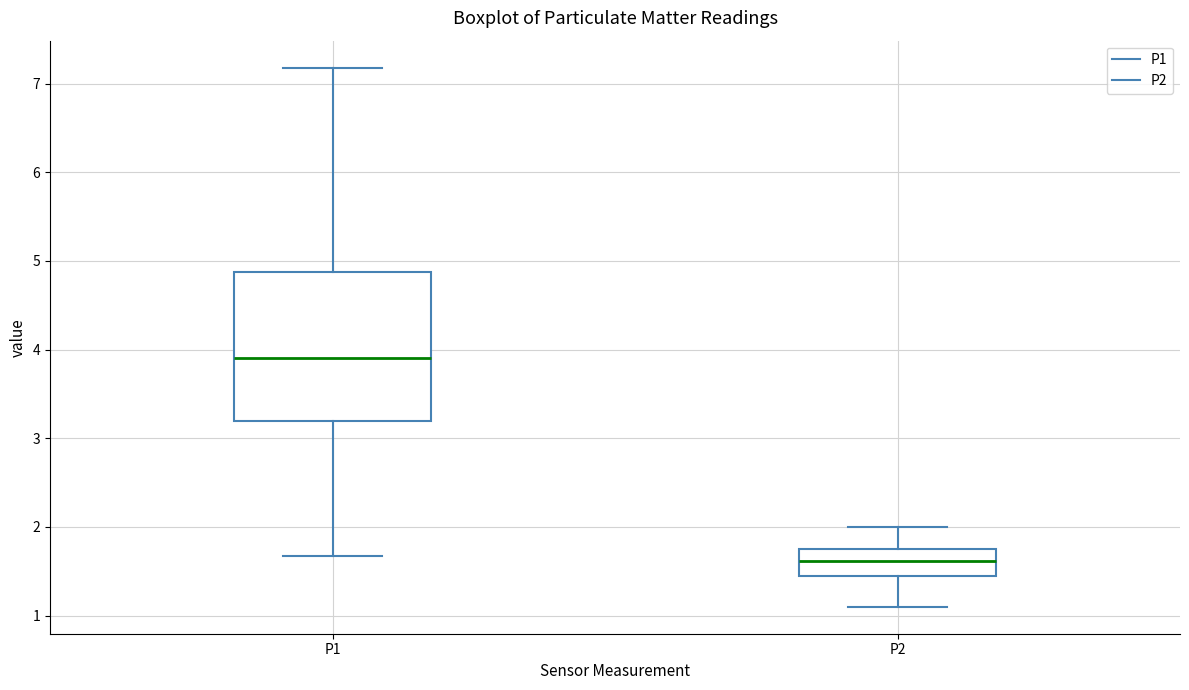

Which box has the highest median line?

P1